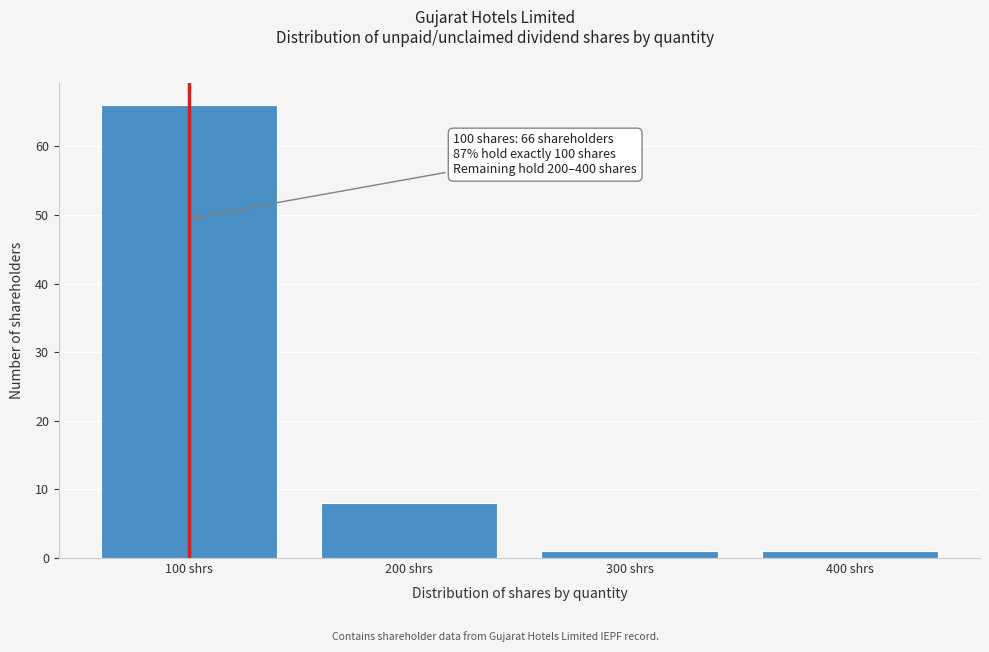

Reading left to right, extract all data points from this chart.

66	8	1	1